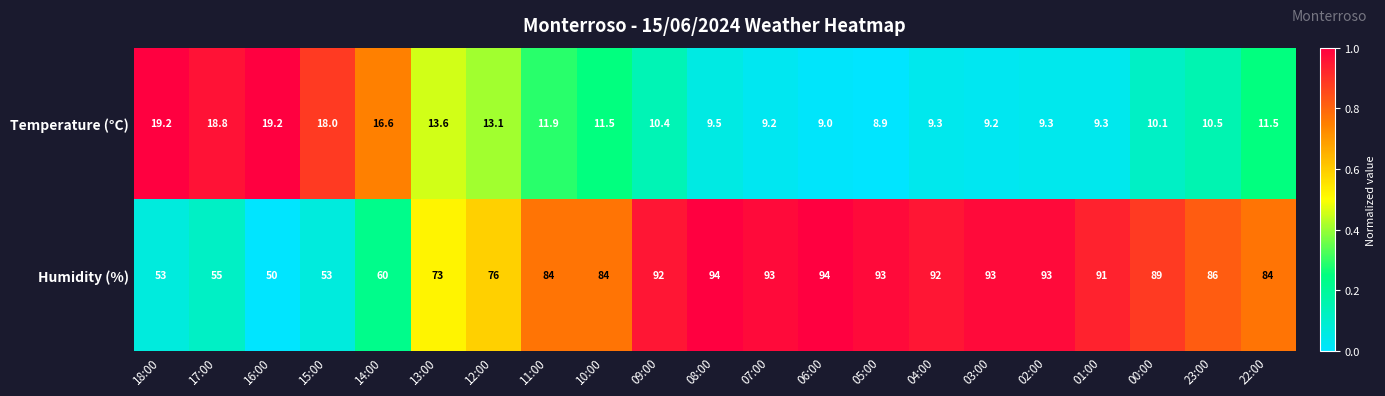

Where does the Temperature (°C) series first go above 10?

18:00